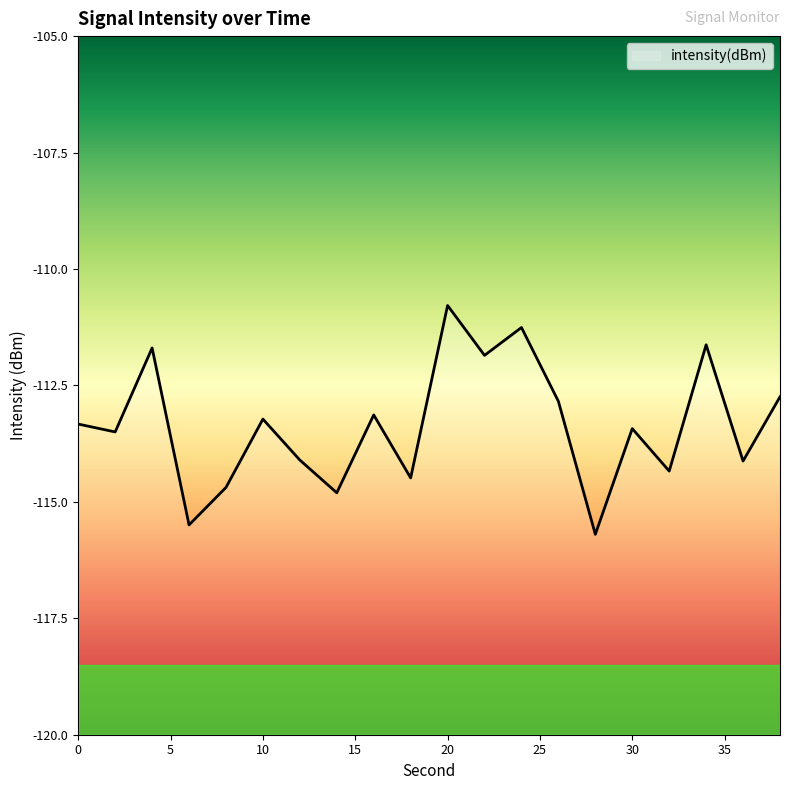

Does the chart display data point markers on the line(s)?

No